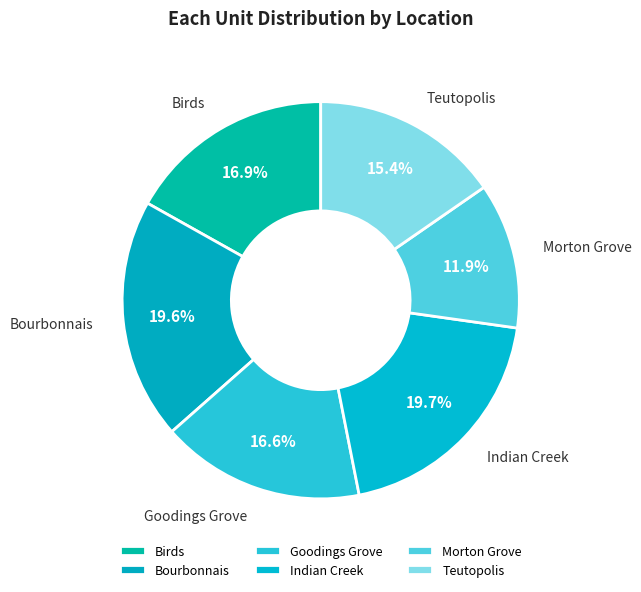

Combined, what portion of the pie is Birds and Indian Creek?

36.5%